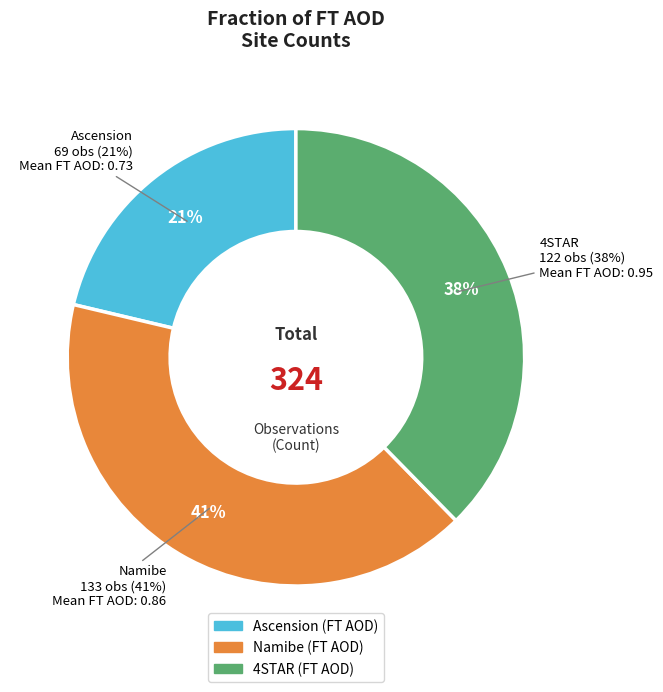

Is Fraction of FT AOD - Ascension the majority of the pie?

No